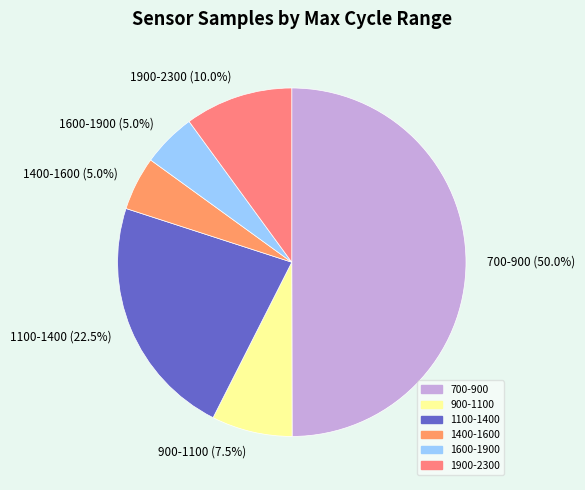

How many segments does this pie chart have?

6